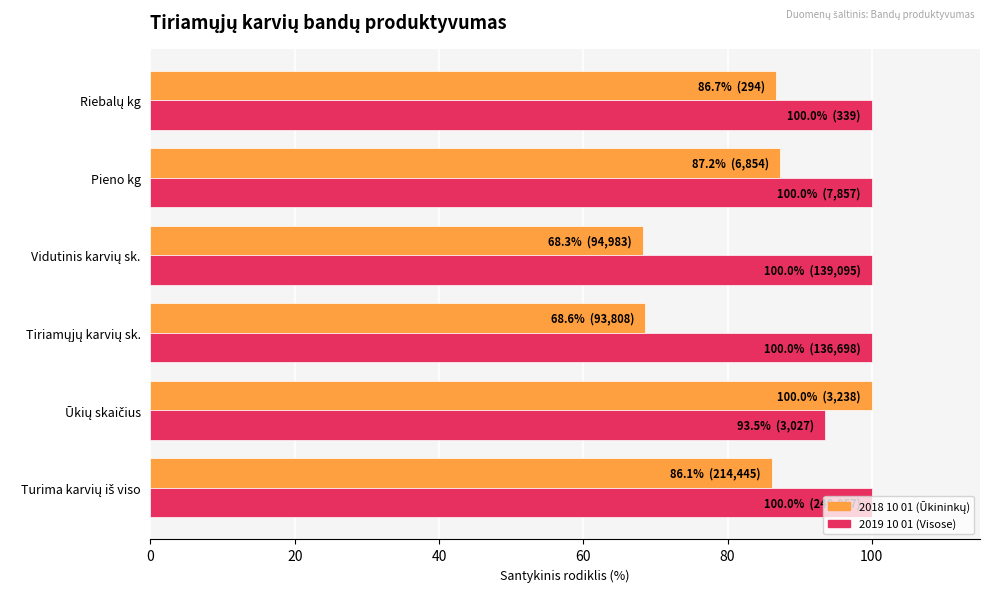

How many categories are shown in the chart?

6